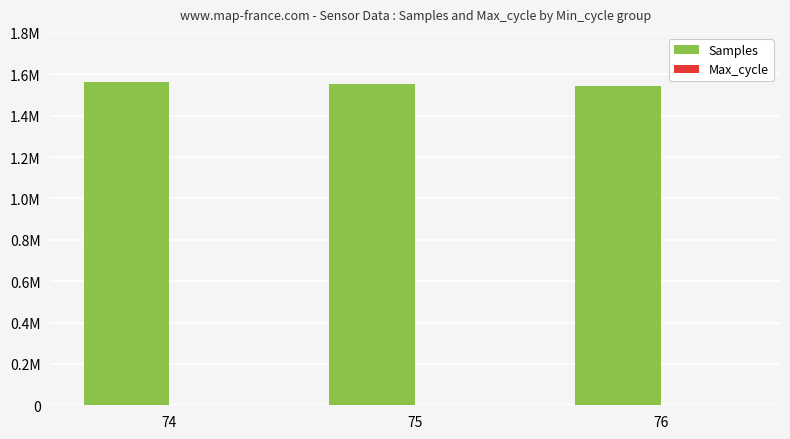

List the series in order of their peak value, highest first.

Samples, Max_cycle